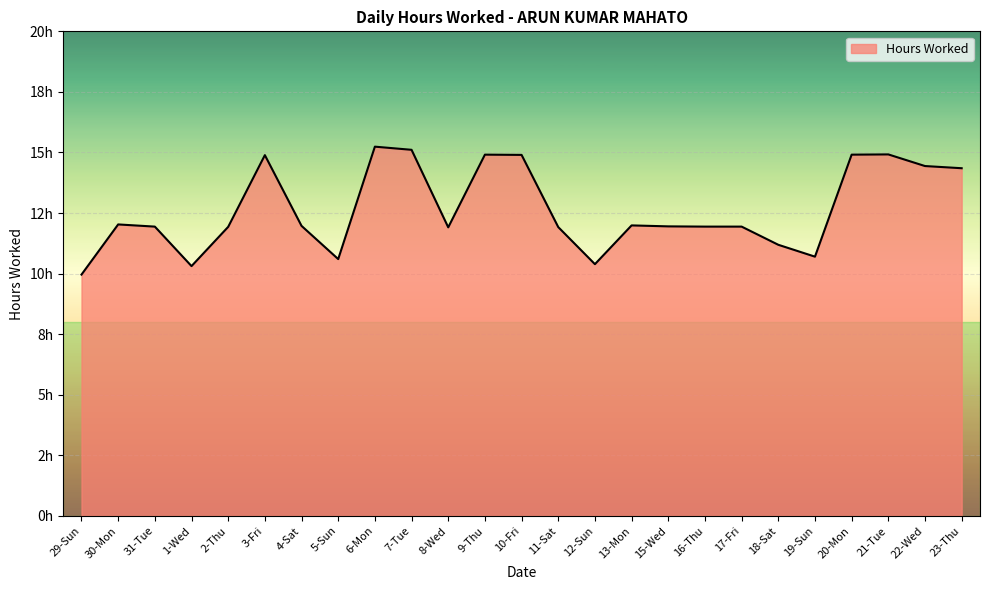

How many interior local valleys (lower than both neighbors) does the data have?

5